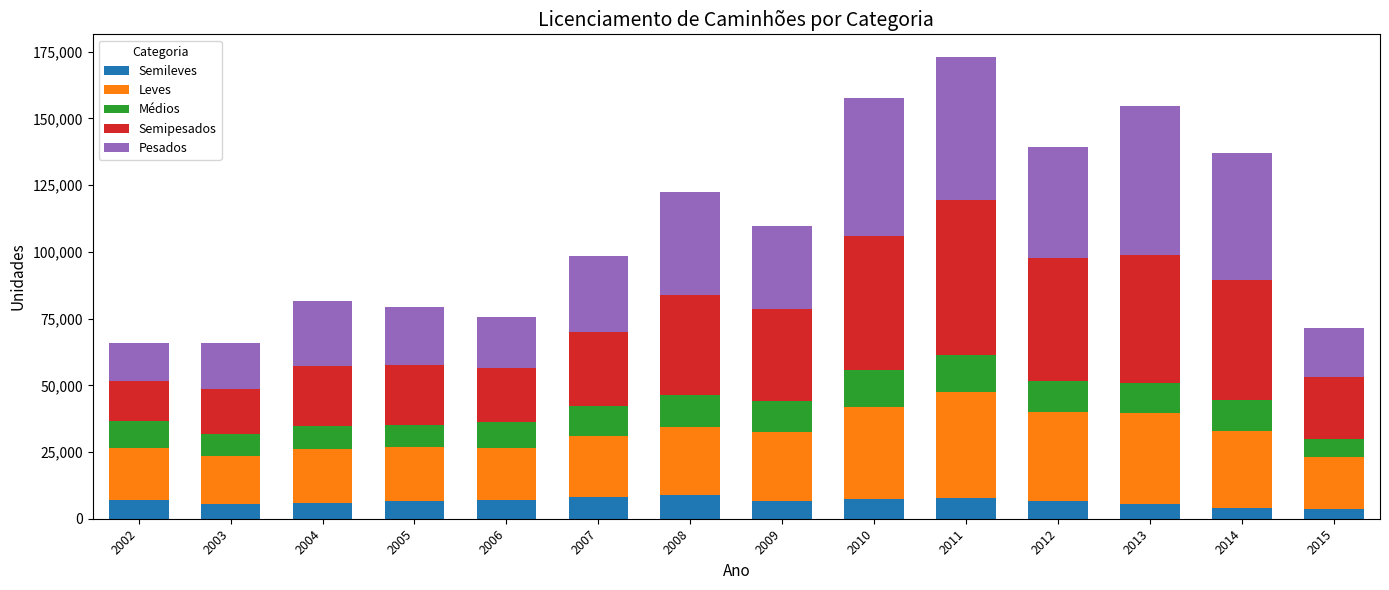

What is the difference between the second highest and second lowest values in the Semileves series?

4293